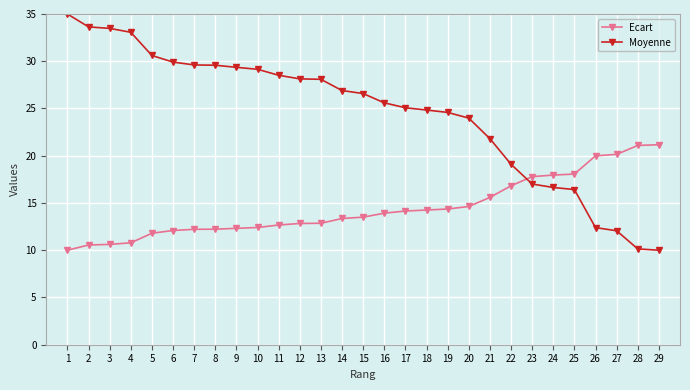

Does the chart have visible grid lines?

Yes